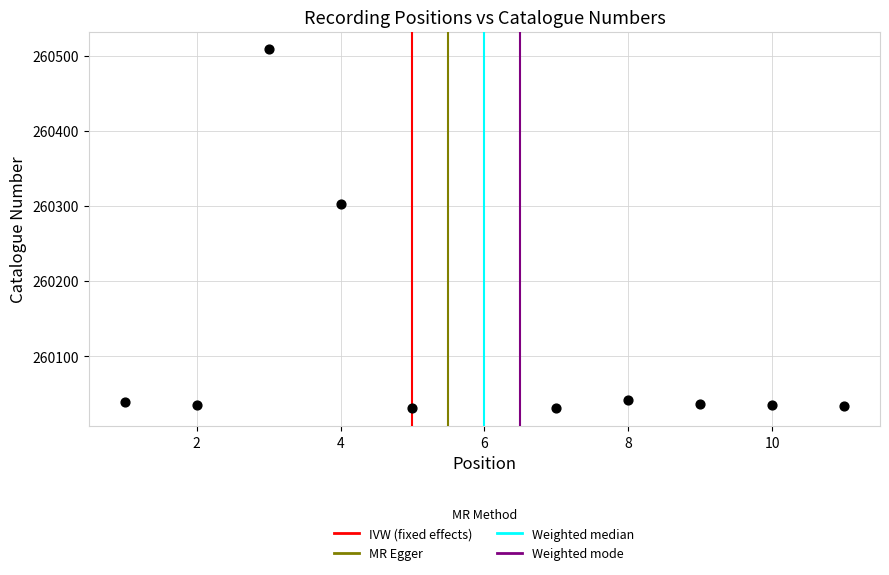

What is the range of X values (max minus min)?

10